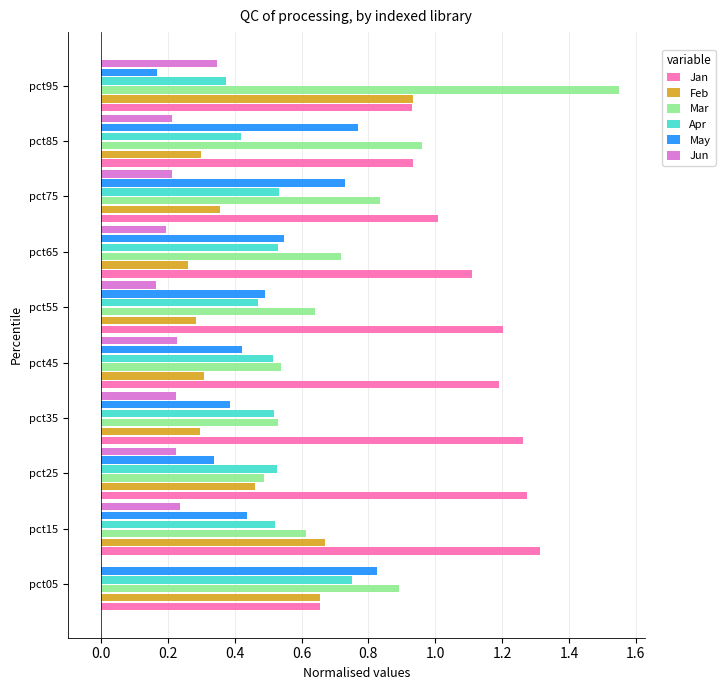

At which category is the sum across all series the highest?

pct95